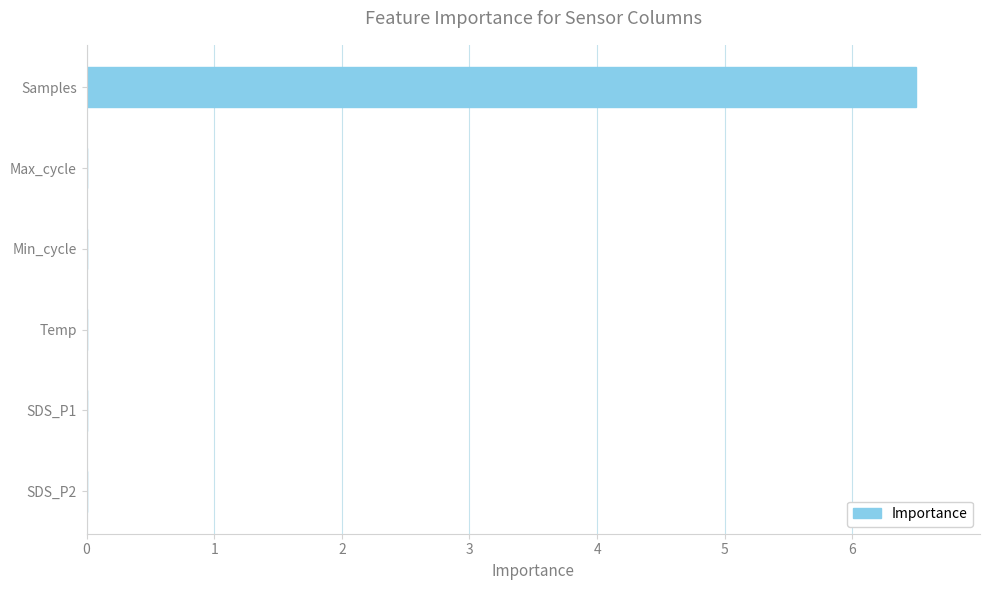

What is the greatest value displayed?

6.5